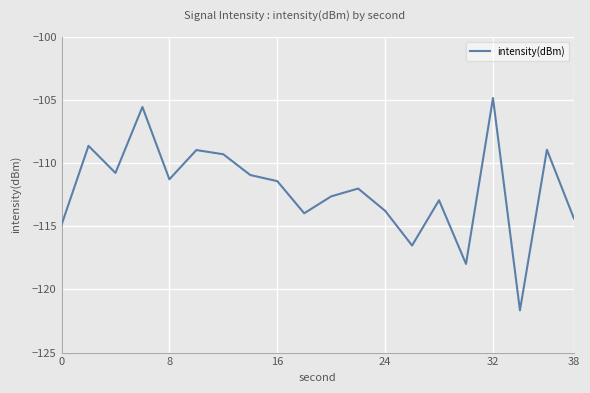

What is the difference between the maximum and minimum values?

16.8